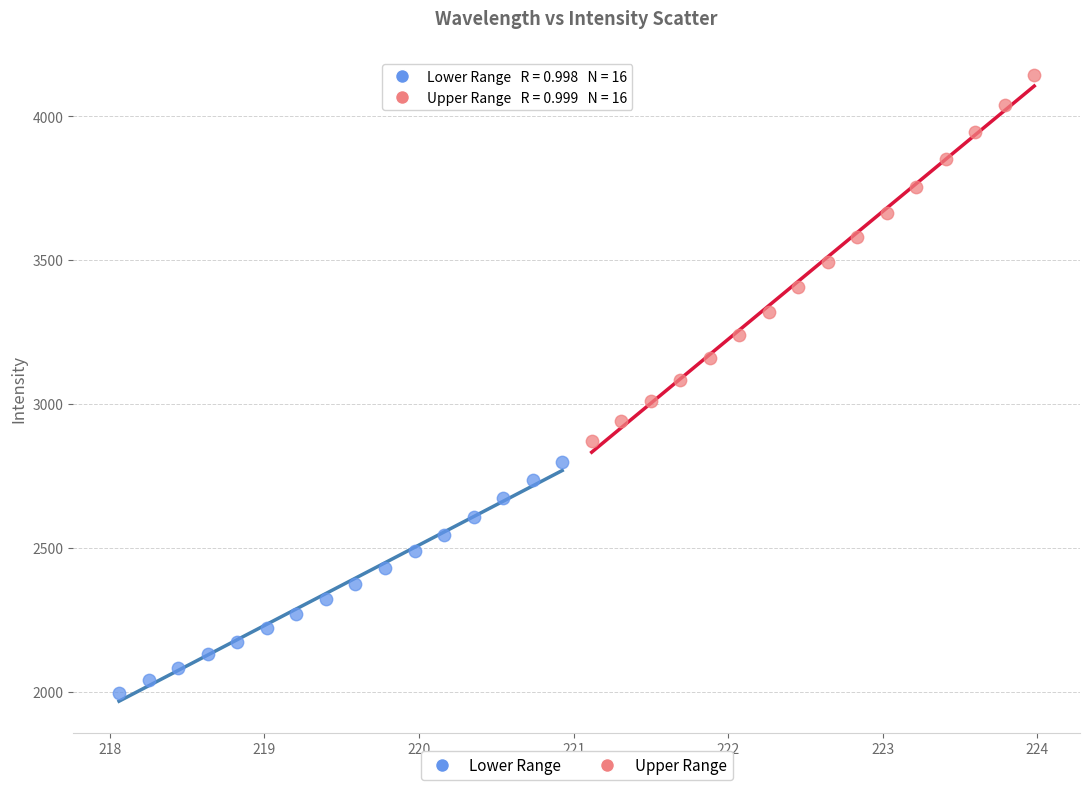

Which series contains the highest Y value?

Upper Range